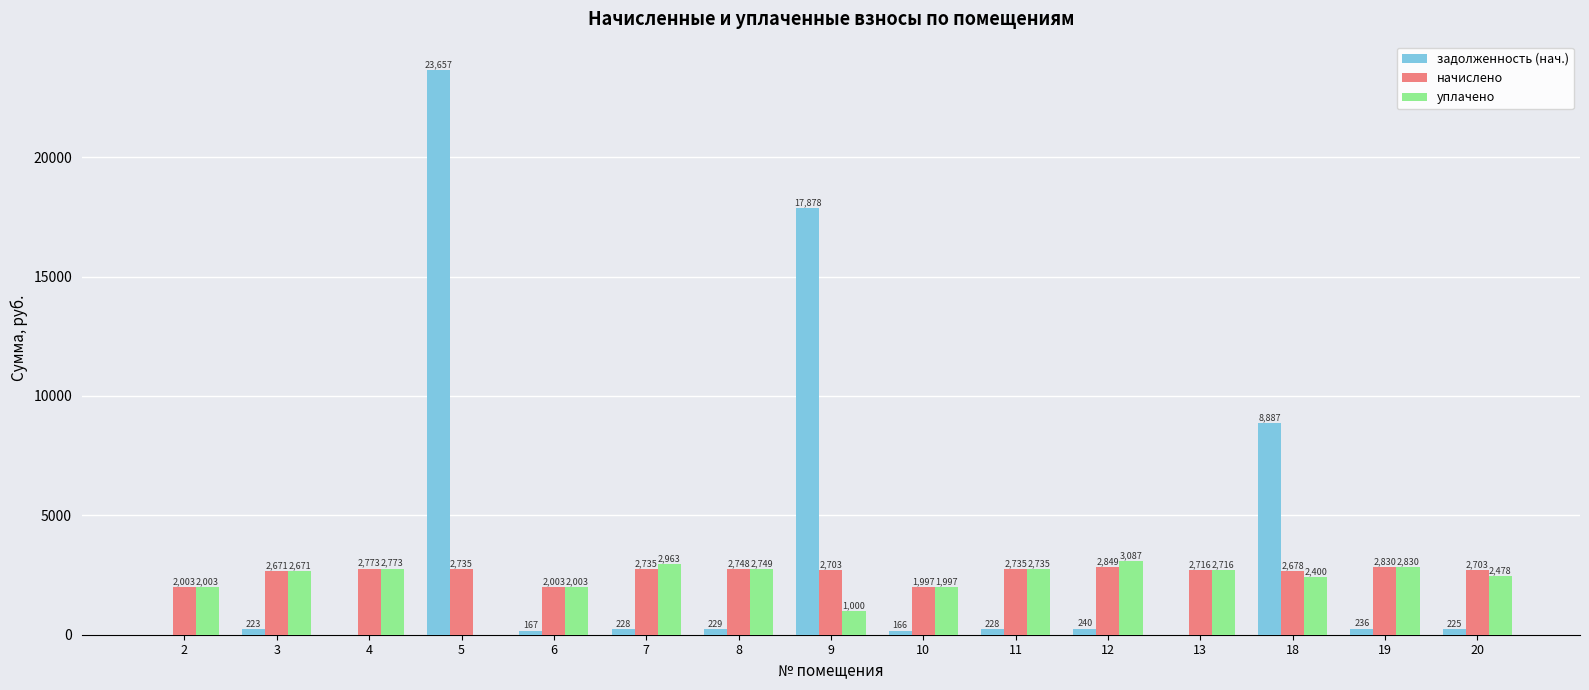

How many groups of bars are there?

15